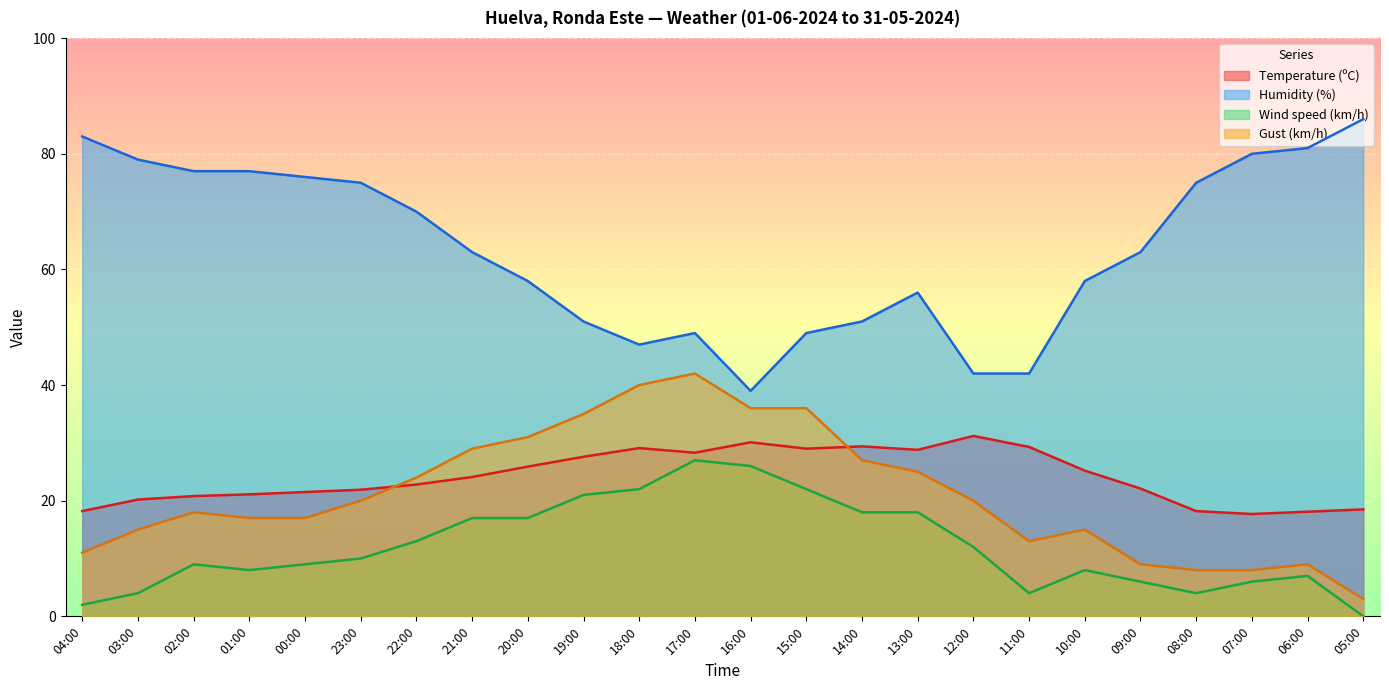

What is the spread (max minus min) of values at 11:00?

38.0